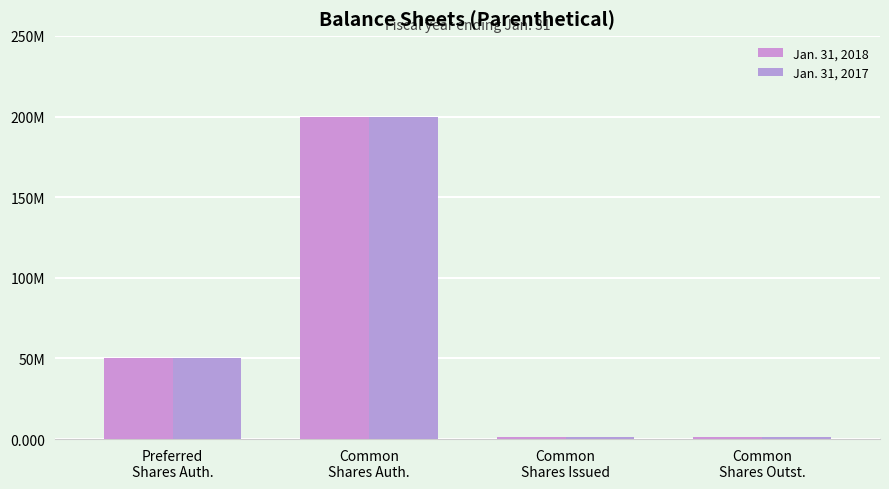

Which has a higher value, Preferred
Shares Auth. or Common
Shares Auth.?

Common
Shares Auth.